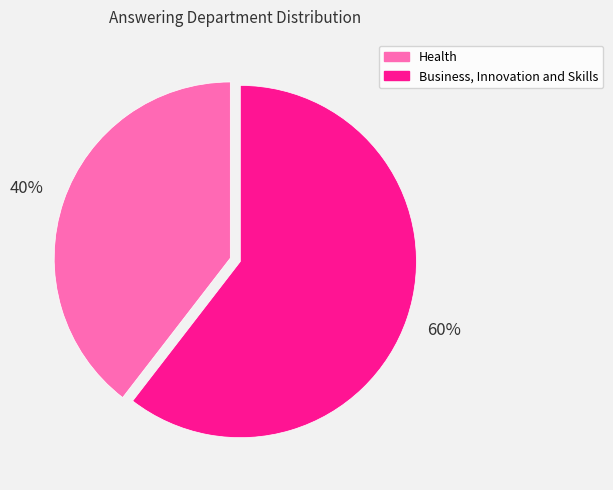

Is the sum of Business, Innovation and Skills and Health greater than half?

Yes